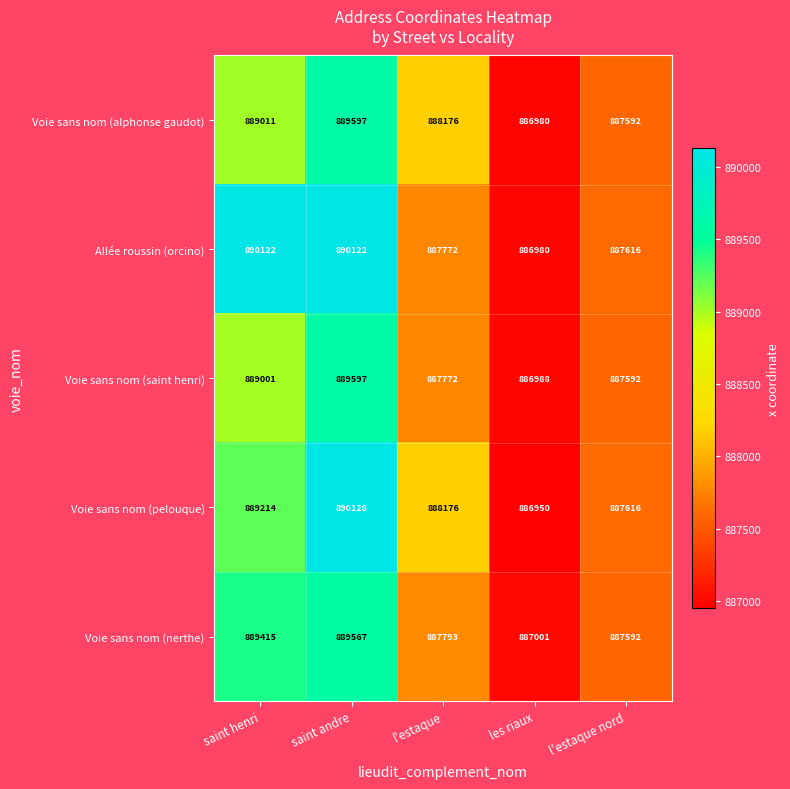

What is the minimum value shown in the chart?

886950